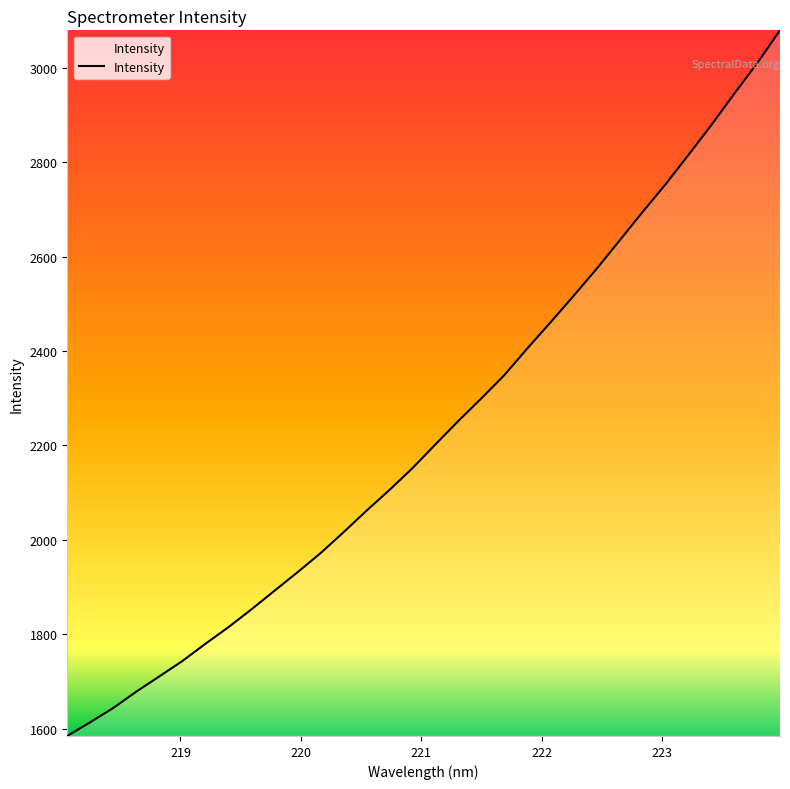

Reading left to right, what are all the values shown in this chart?

1584.2	1613.4	1643.6	1678.2	1710.5	1742.9	1779.5	1814.6	1852.5	1891.7	1931.0	1971.3	2015.6	2061.4	2105.4	2151.5	2202.0	2251.7	2299.6	2348.8	2405.4	2460.1	2516.0	2573.1	2633.1	2693.5	2752.1	2814.5	2878.0	2944.6	3009.3	3079.5